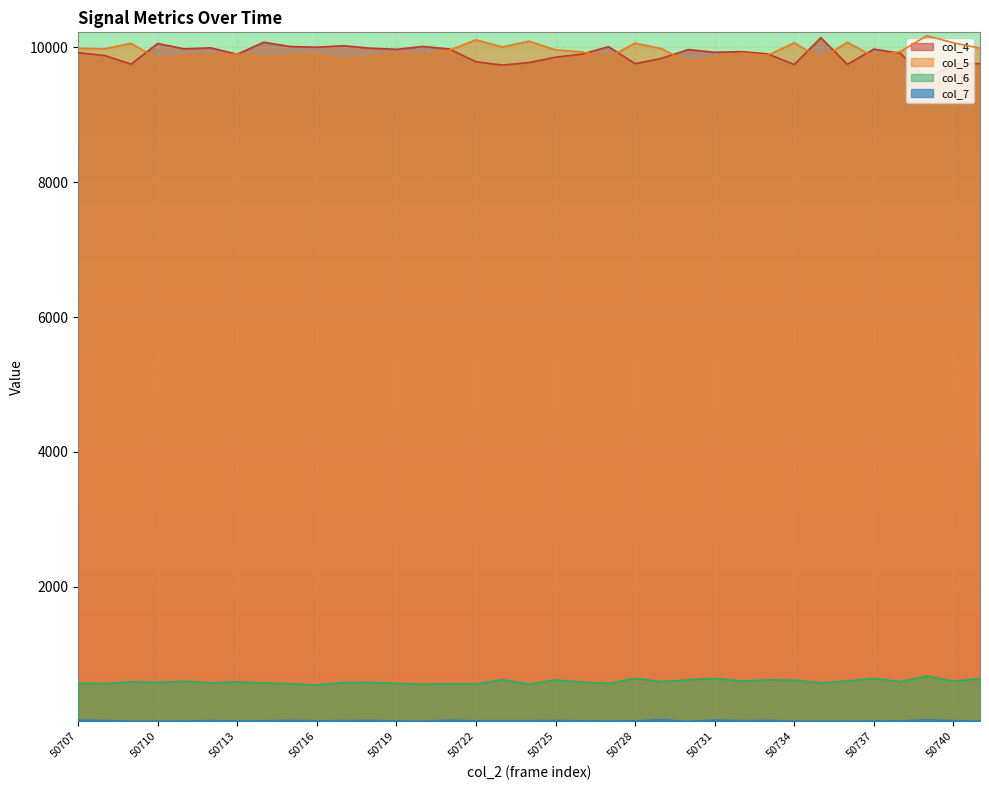

Reading left to right, what are all the values shown in this chart?

col_4: 9922	9880	9752	10058	9979	9994	9899	10077	10013	10003	10025	9989	9972	10014	9977	9787	9738	9776	9855	9901	10011	9759	9838	9968	9928	9938	9904	9746	10145	9749	9976	9912	9534	9761	9759
col_5: 9987	9979	10061	9831	9878	9875	9903	9848	9878	9889	9811	9850	9907	9870	9958	10112	10007	10093	9964	9933	9853	10064	9980	9776	9854	9915	9883	10069	9834	10075	9864	9939	10173	10068	9990
col_6: 568	563	588	580	597	573	589	571	561	542	578	580	564	555	560	558	621	553	617	585	565	639	592	619	640	601	617	614	573	602	638	592	677	597	637
col_7: 21	15	6	7	8	13	9	10	17	10	13	16	9	6	20	11	11	11	14	10	8	11	25	4	21	12	17	6	7	7	8	9	24	13	7